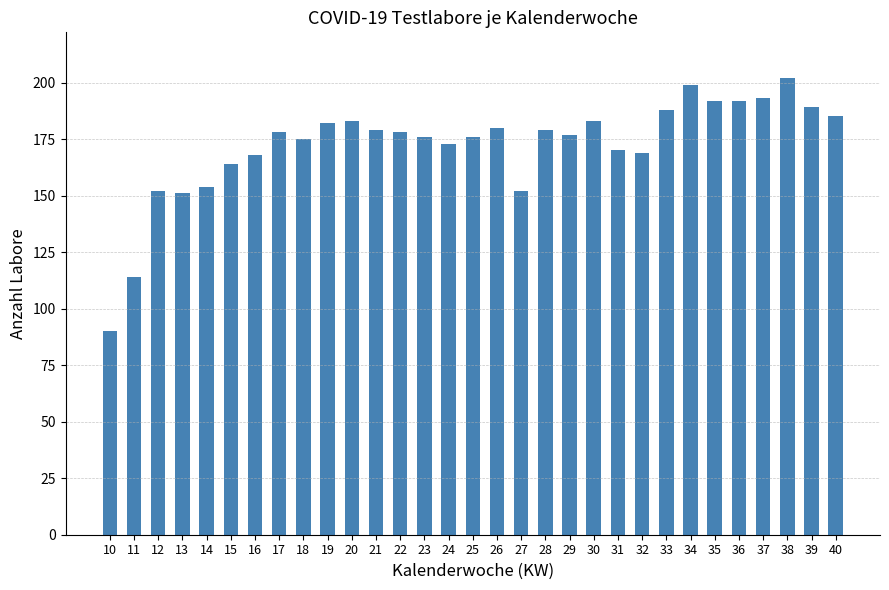

What is the ratio of the value at 36 to the value at 37?

1.0